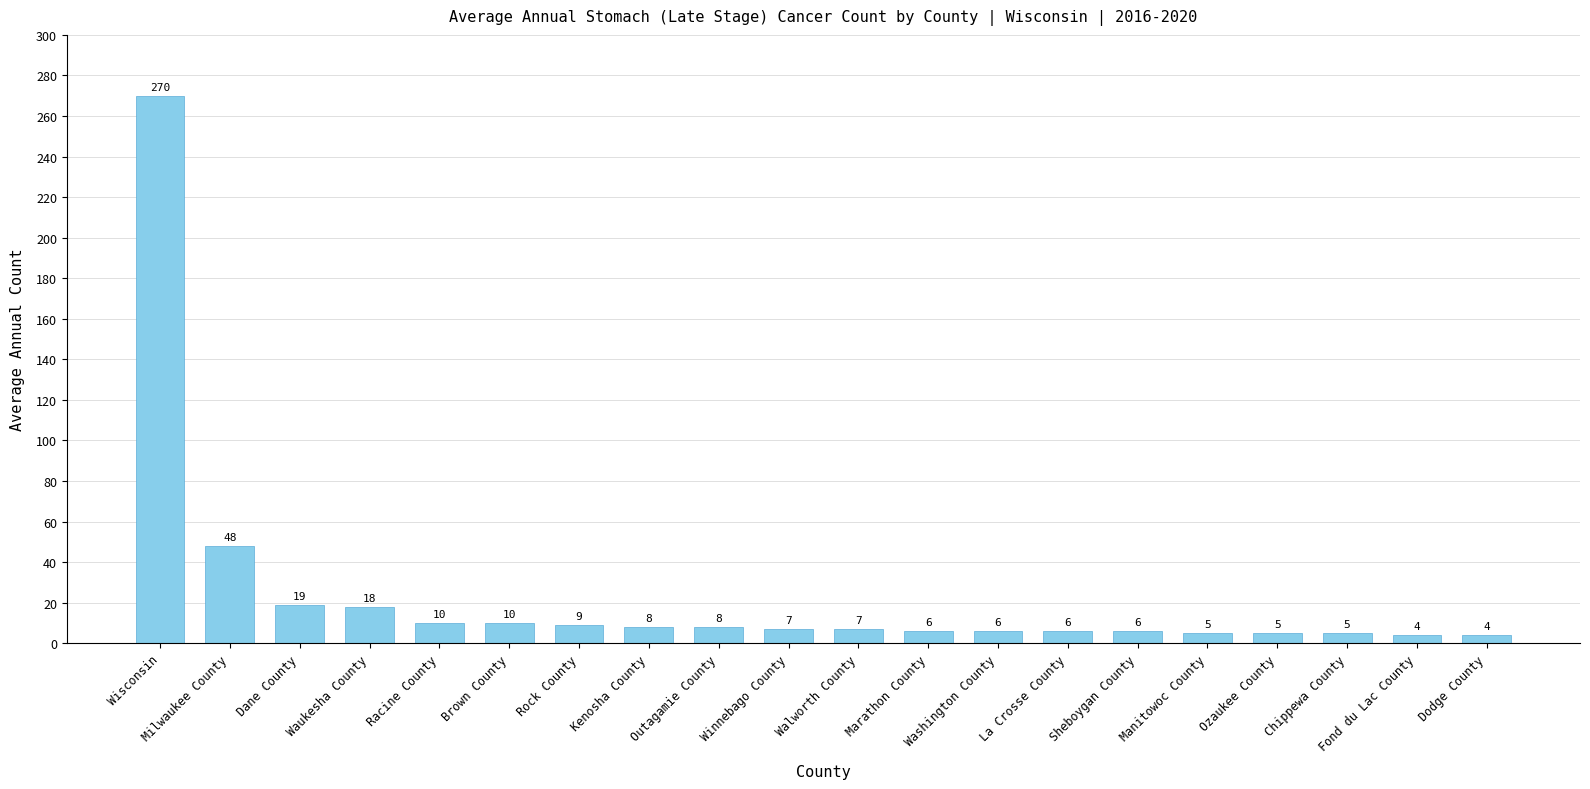

Reading left to right, list all the values displayed in this chart.

Wisconsin=270	Milwaukee County=48	Dane County=19	Waukesha County=18	Racine County=10	Brown County=10	Rock County=9	Kenosha County=8	Outagamie County=8	Winnebago County=7	Walworth County=7	Marathon County=6	Washington County=6	La Crosse County=6	Sheboygan County=6	Manitowoc County=5	Ozaukee County=5	Chippewa County=5	Fond du Lac County=4	Dodge County=4